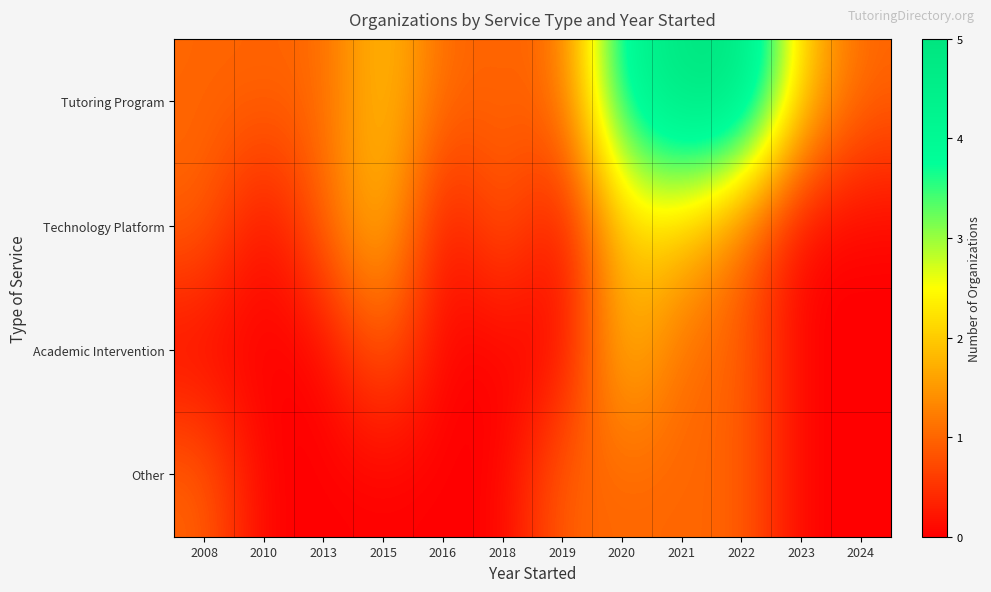

Reading right to left, transcribe all the data shown in this chart.

Tutoring Program: 2024=1	2023=2	2022=5	2021=5	2020=4	2019=1	2018=1	2016=1	2015=2	2013=1	2010=1	2008=1
Technology Platform: 2024=0	2023=0	2022=1	2021=2	2020=2	2019=0	2018=1	2016=0	2015=2	2013=1	2010=0	2008=1
Academic Intervention: 2024=0	2023=0	2022=1	2021=1	2020=2	2019=0	2018=0	2016=0	2015=1	2013=0	2010=0	2008=0
Other: 2024=0	2023=0	2022=1	2021=1	2020=1	2019=1	2018=0	2016=0	2015=0	2013=0	2010=0	2008=1